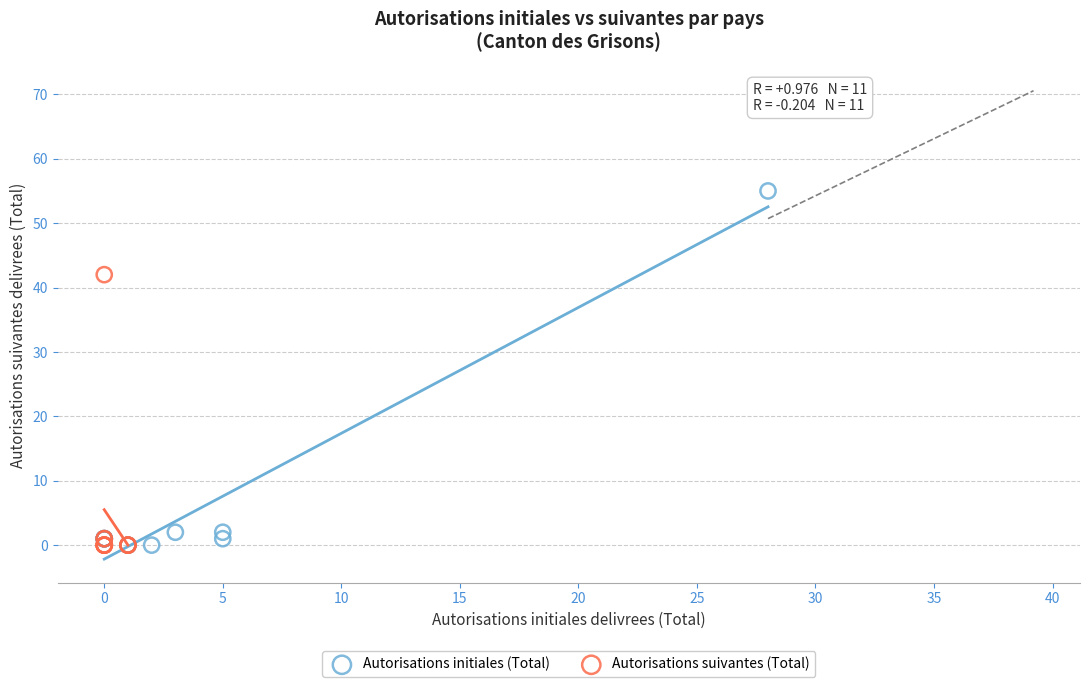

Which series reaches the maximum Y coordinate?

Autorisations initiales (Total)